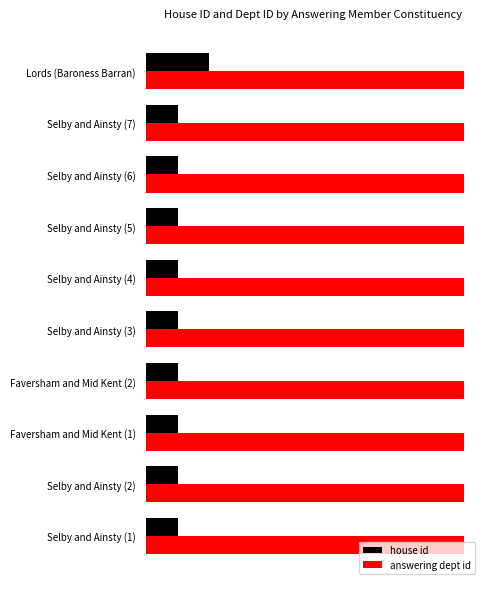

What are all the series names shown in the legend?

house id, answering dept id